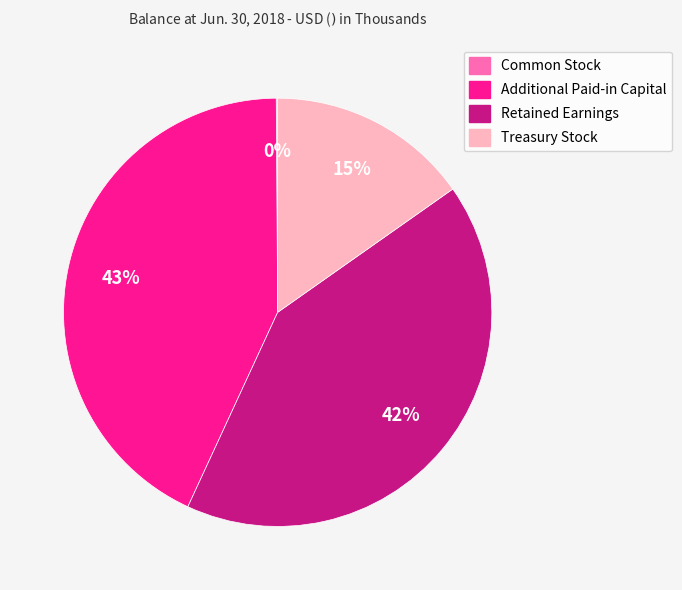

Between Treasury Stock and Retained Earnings, which is larger?

Retained Earnings